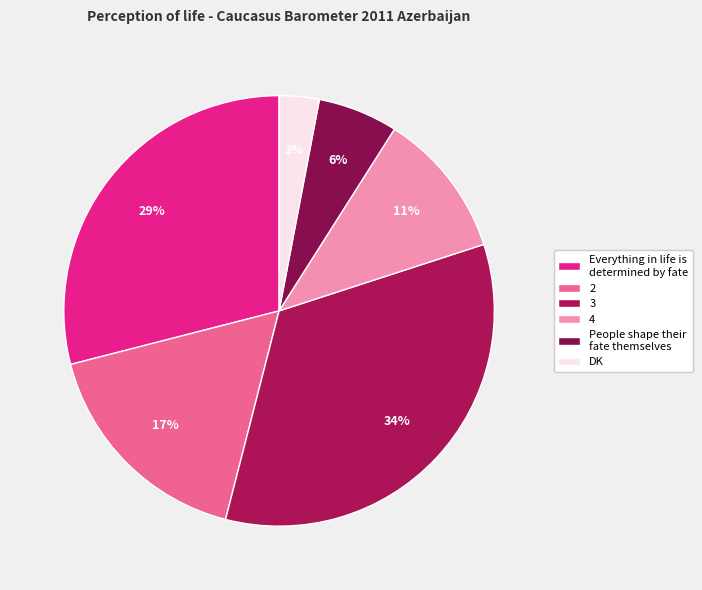

To the nearest percent, what is the average slice percentage?

17%